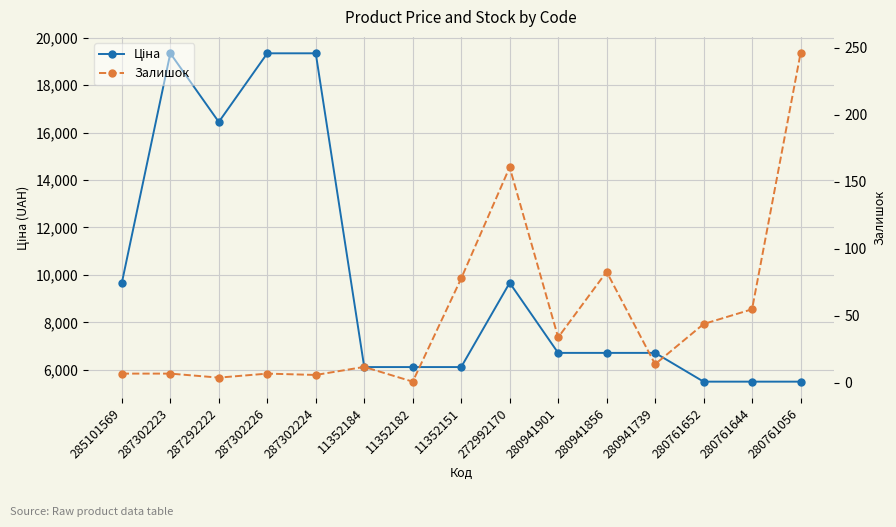

Which series has the widest spread of values?

Ціна